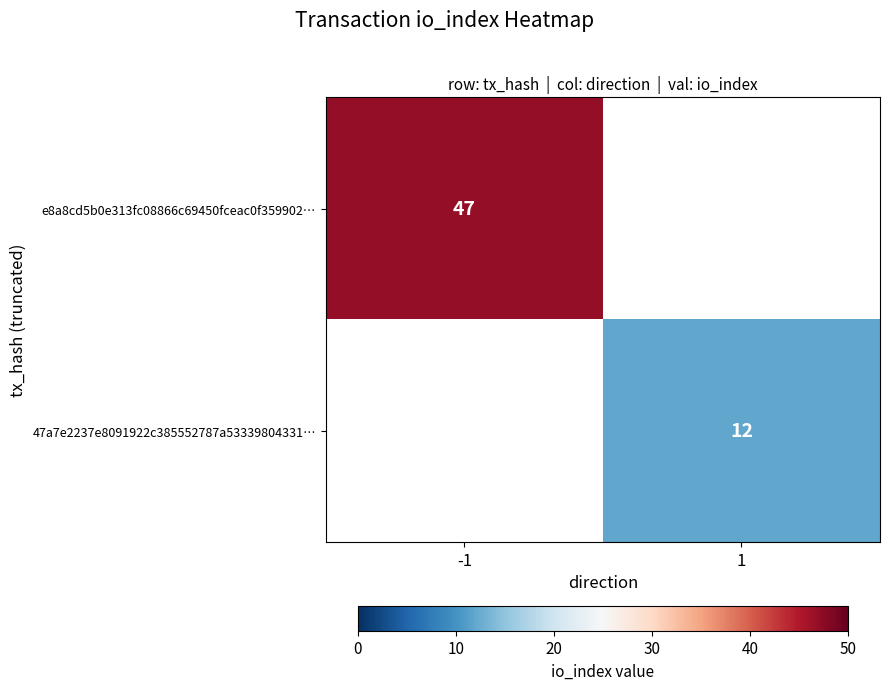

The value of e8a8cd5b0e313fc08866c69450fceac0f359902… at -1 is 10. True or false?

False